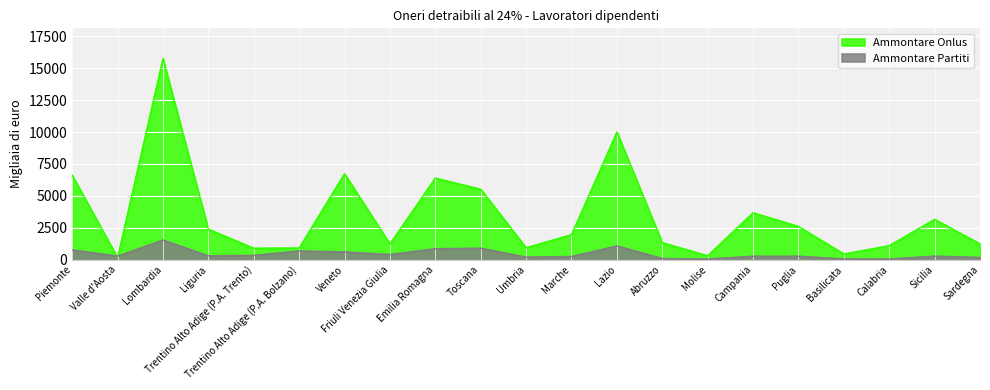

At which label is Ammontare Partiti closest to 802?

Piemonte